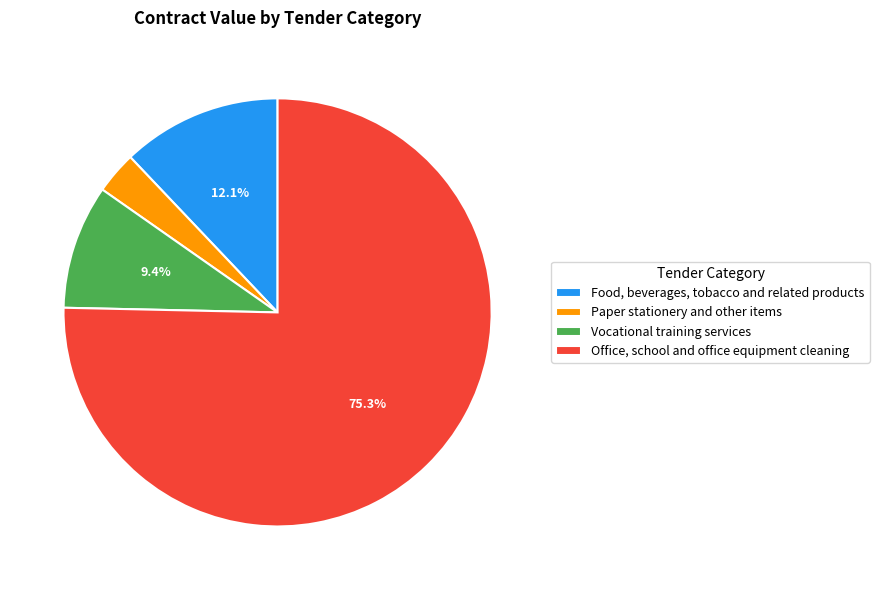

How many slices are in this pie chart?

4